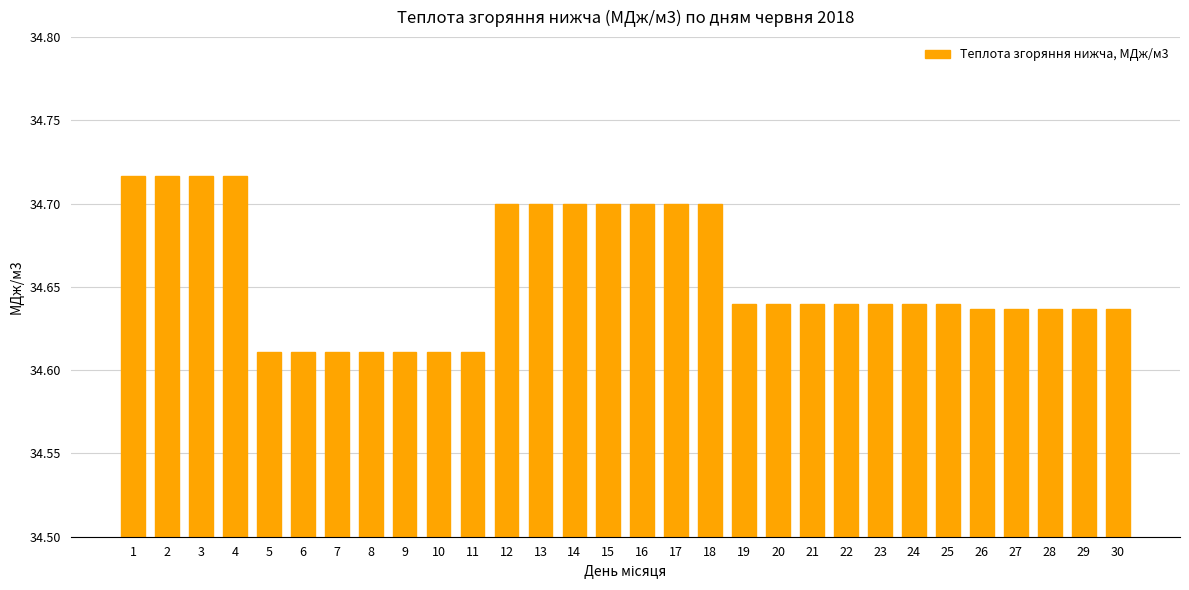

What is the ratio of the value at 18 to the value at 24?

1.0